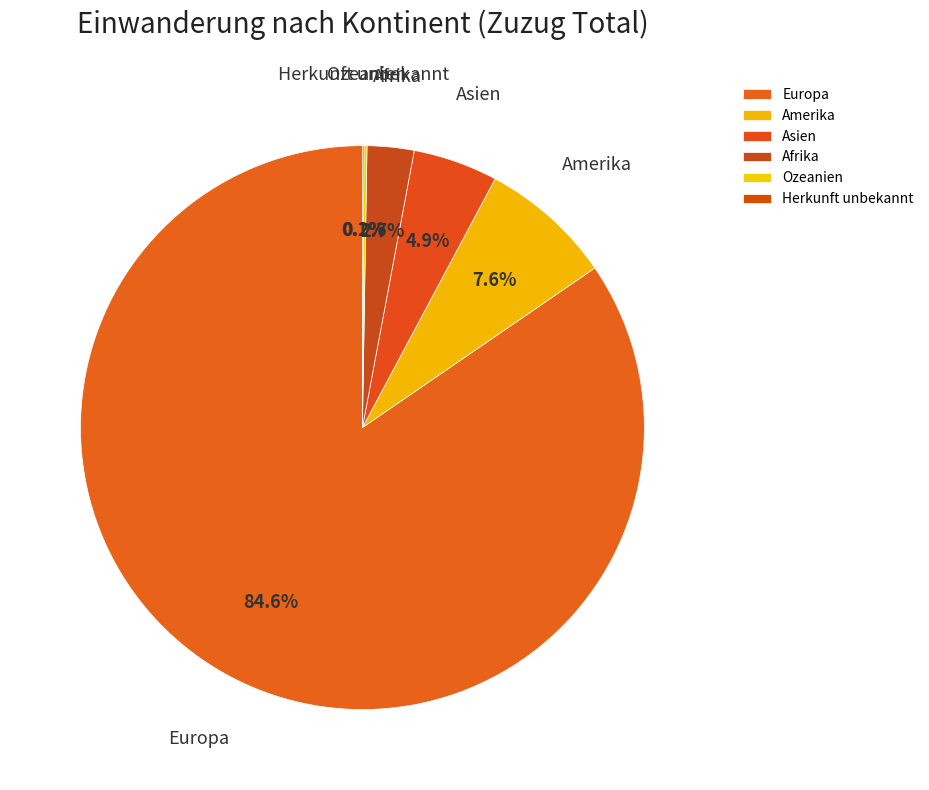

Which category has the biggest portion of the pie?

Europa